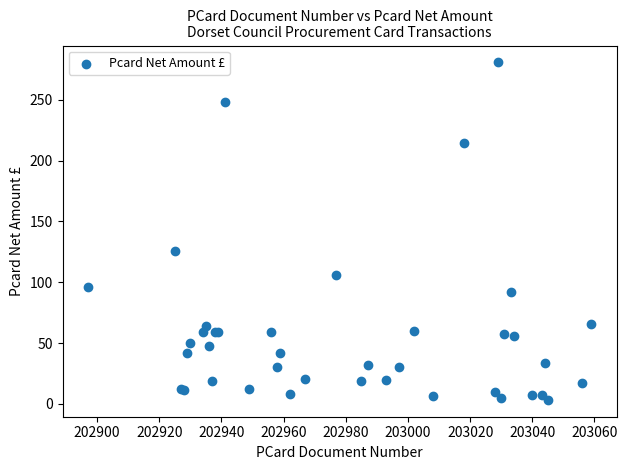

What Y value in the scatter plot is closest to 142?

126.0